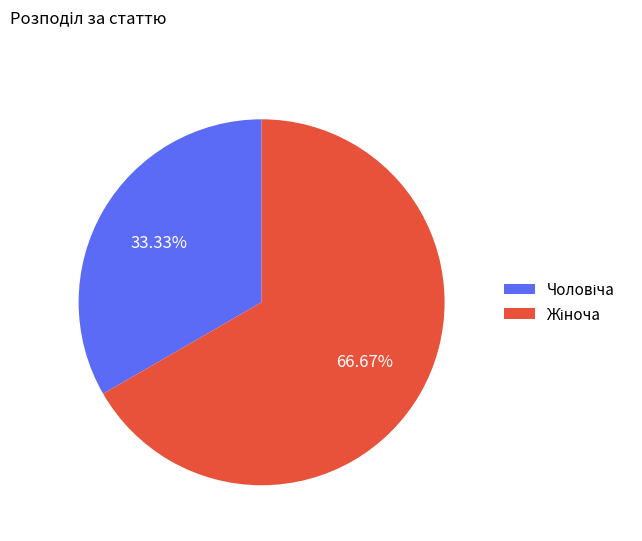

What portion of the pie excludes Чоловіча?

66.7%